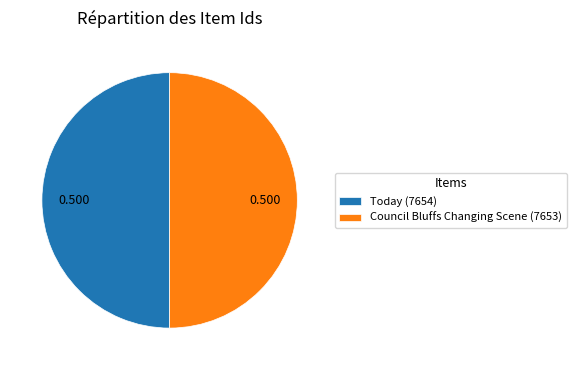

Combined, do Today (7654) and Council Bluffs Changing Scene (7653) account for over 50%?

Yes